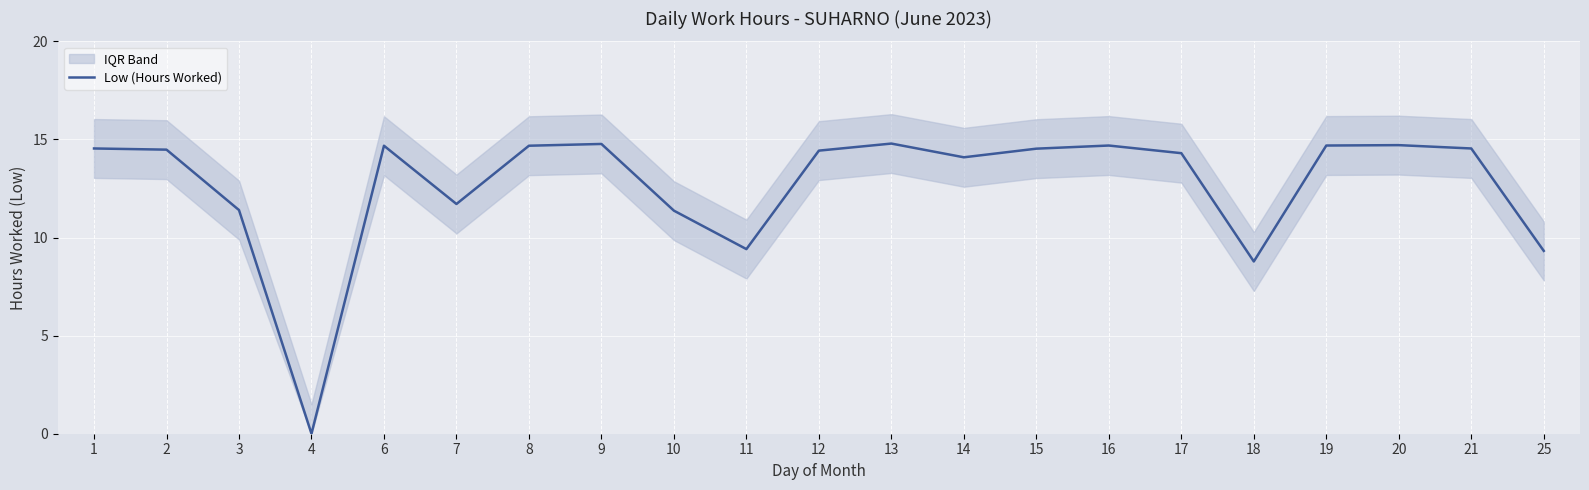

True or false: there are more than 1 points higher than both neighbors.

True